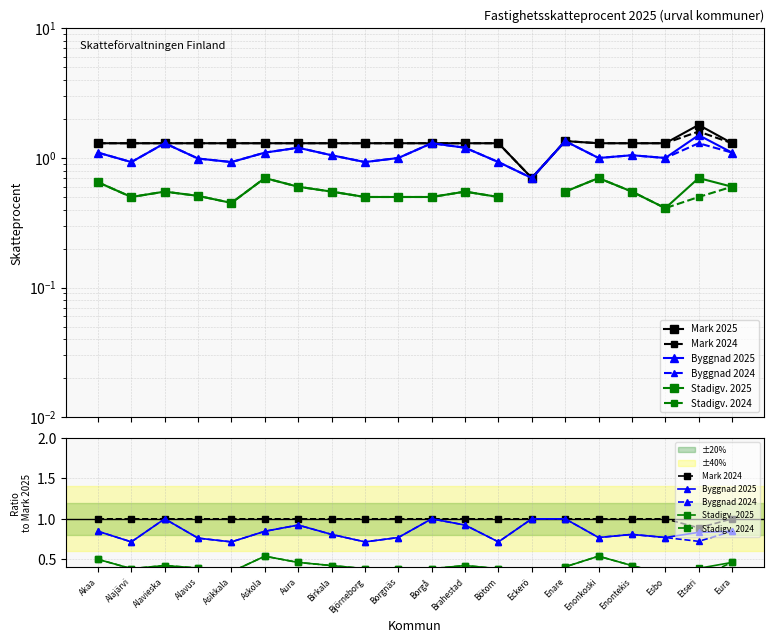

Between Alavieska and Brahestad, which is larger?

Alavieska